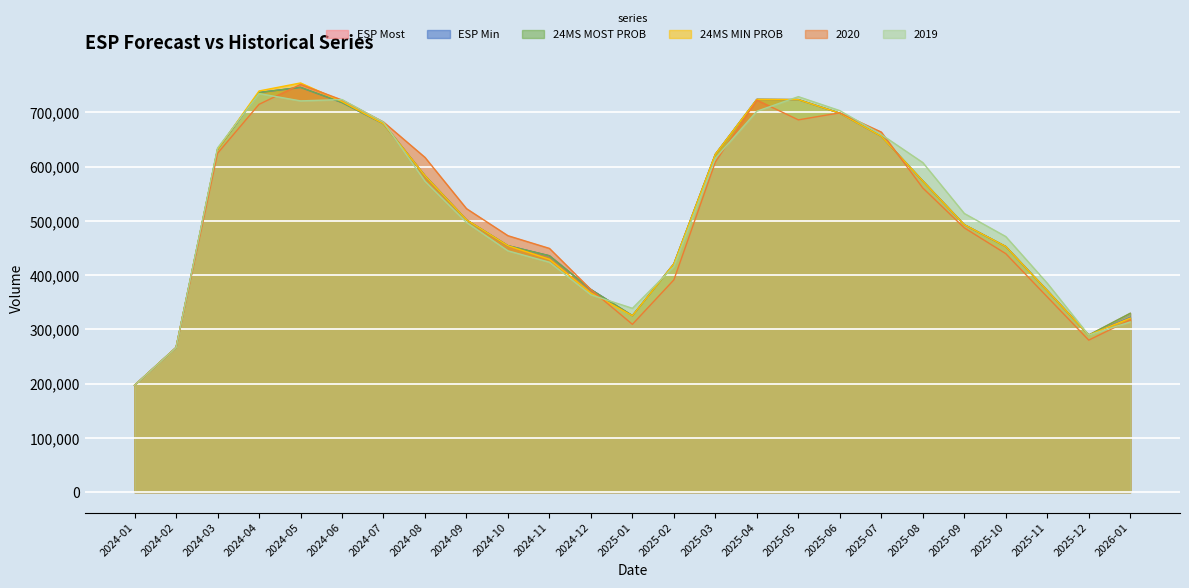

Reading left to right, extract all data points from this chart.

ESP Most: 196915.4	266509.0	631942.0	736735.0	746195.0	718249.0	679085.0	583229.0	501977.0	454326.0	435760.0	373463.0	325306.0	420822.0	622937.0	724038.0	723626.0	698624.0	655997.0	573678.0	493068.0	452762.0	371556.0	289609.0	329681.0
ESP Min: 196915.4	266509.0	631942.0	736735.0	746195.0	718249.0	679085.0	583229.0	501977.0	454326.0	435760.0	373463.0	325306.0	420822.0	622937.0	724038.0	723626.0	698624.0	655997.0	573678.0	493068.0	452762.0	371556.0	289609.0	321996.0
24MS MOST PROB: 196915.4	266509.0	631942.0	736735.0	746195.0	718249.0	679085.0	583229.0	501977.0	454326.0	435760.0	373463.0	325305.6	420822.4	622937.0	724038.1	723626.1	698623.9	655997.1	573677.5	493067.8	452761.8	371556.2	289608.5	329680.6
24MS MIN PROB: 196915.4	266509.0	631942.0	739621.8	754359.5	720195.8	679084.5	583228.5	501976.8	454325.5	429261.9	366964.6	325305.6	420822.4	622937.0	724038.1	723626.1	698623.9	655997.1	573677.5	493067.8	452761.8	371556.2	289608.5	320902.3
2020: 196915.4	266509.0	624688.0	714966.0	751695.0	722938.0	682366.0	617138.0	522689.0	472750.0	449347.0	373329.0	309373.0	391365.0	608674.0	722730.0	686346.0	699261.0	663796.0	560708.0	487222.0	439658.0	359895.0	280222.0	317665.0
2019: 196915.4	266509.0	634473.0	734760.0	721330.0	723782.0	682089.0	573223.0	497340.0	444856.0	423923.0	363801.0	338912.0	415923.0	615683.0	702269.0	729126.0	703313.0	659278.0	607587.0	513780.0	471186.0	385144.0	289474.0	313748.0